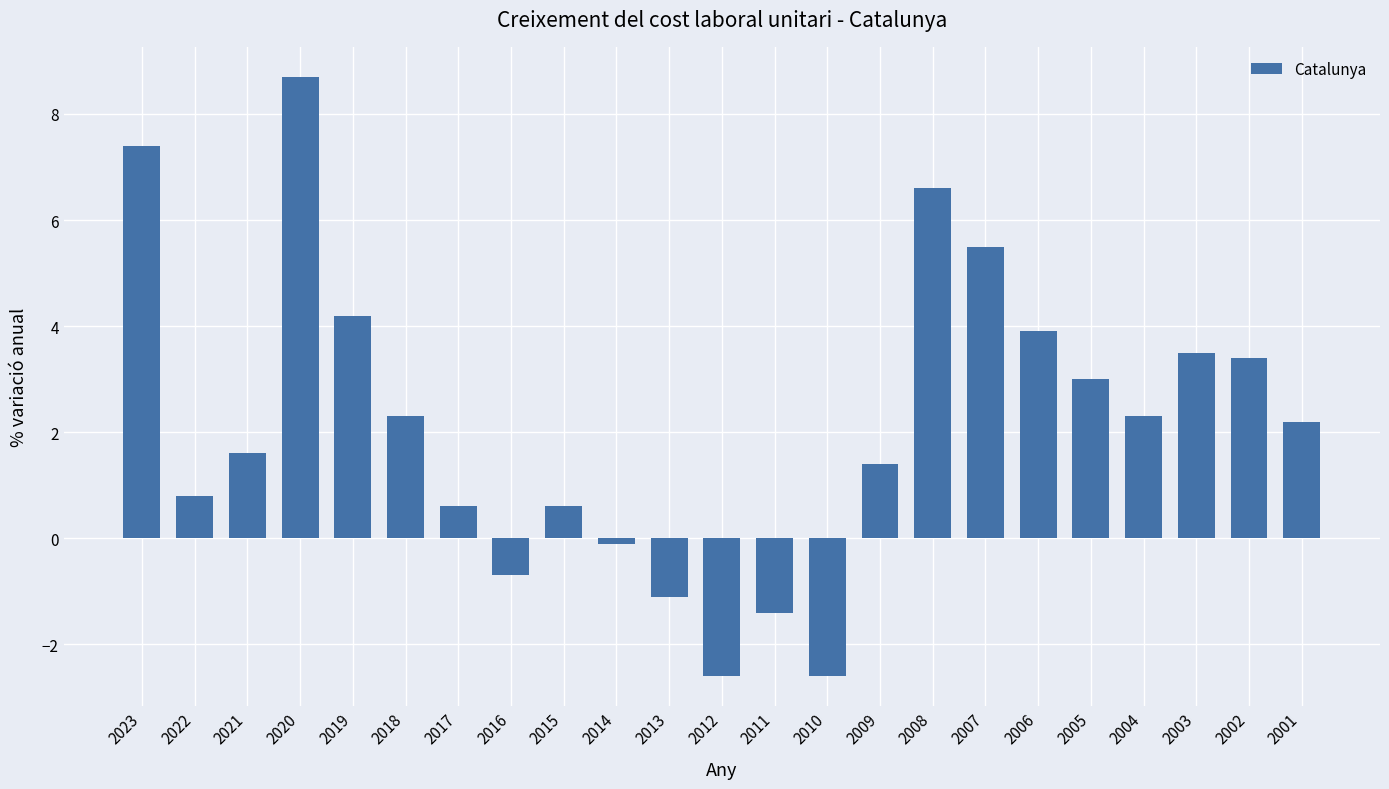

The chart shows a value of 2.0 at 2002. True or false?

False